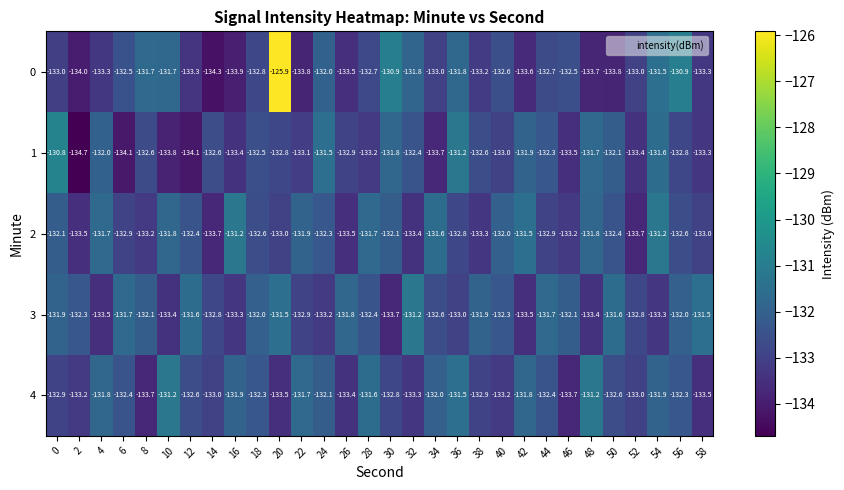

Is it true that 1 equals -82.0 at 50?

False